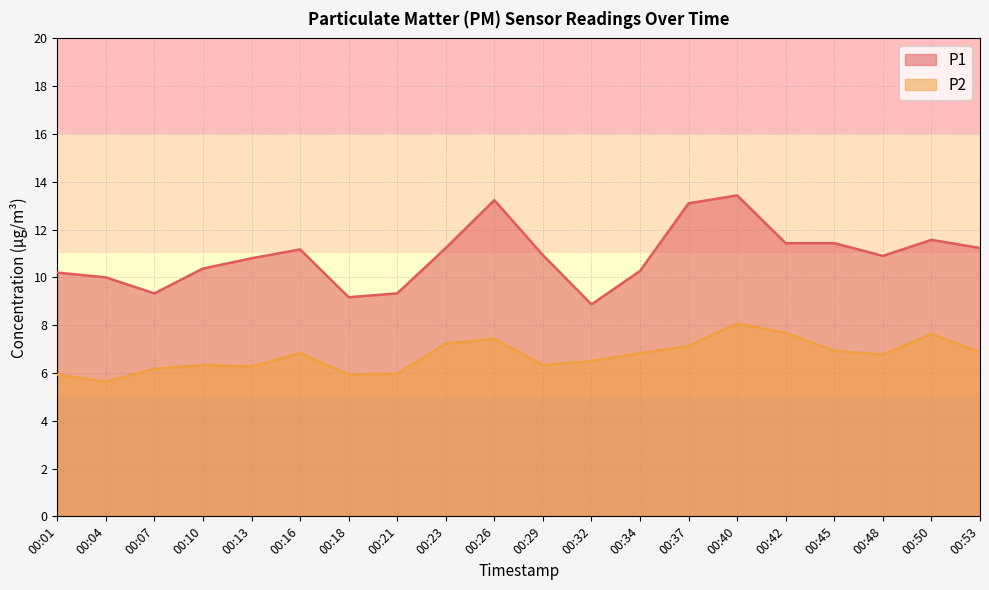

Is the value of P2 at 00:53 greater than the value of P1 at 00:10?

No